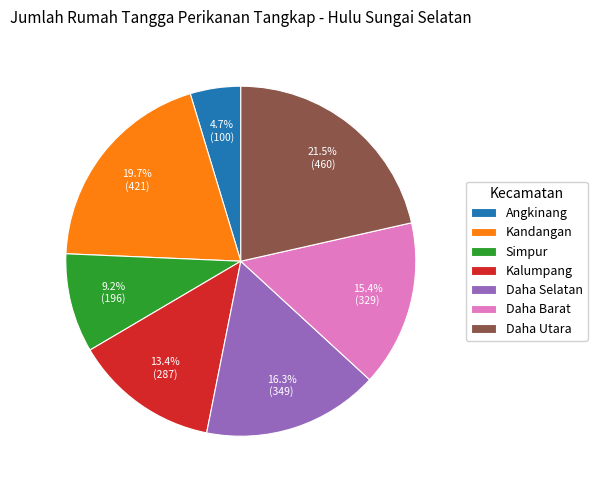

Which slice is the smallest?

Angkinang